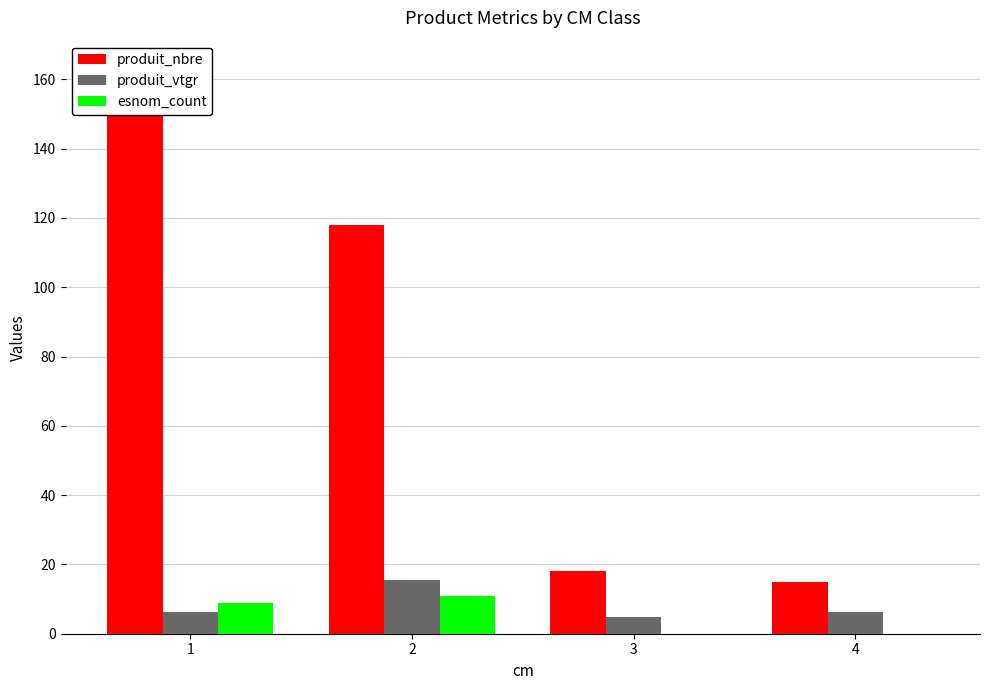

At which label does esnom_count first exceed 9?

2